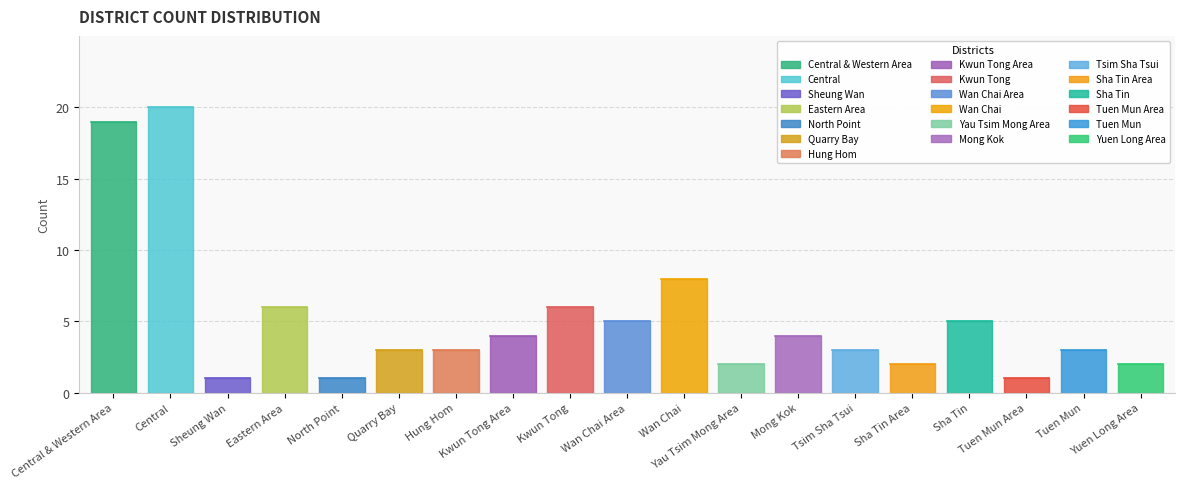

The chart shows a value of 2 at Kwun Tong Area. True or false?

False